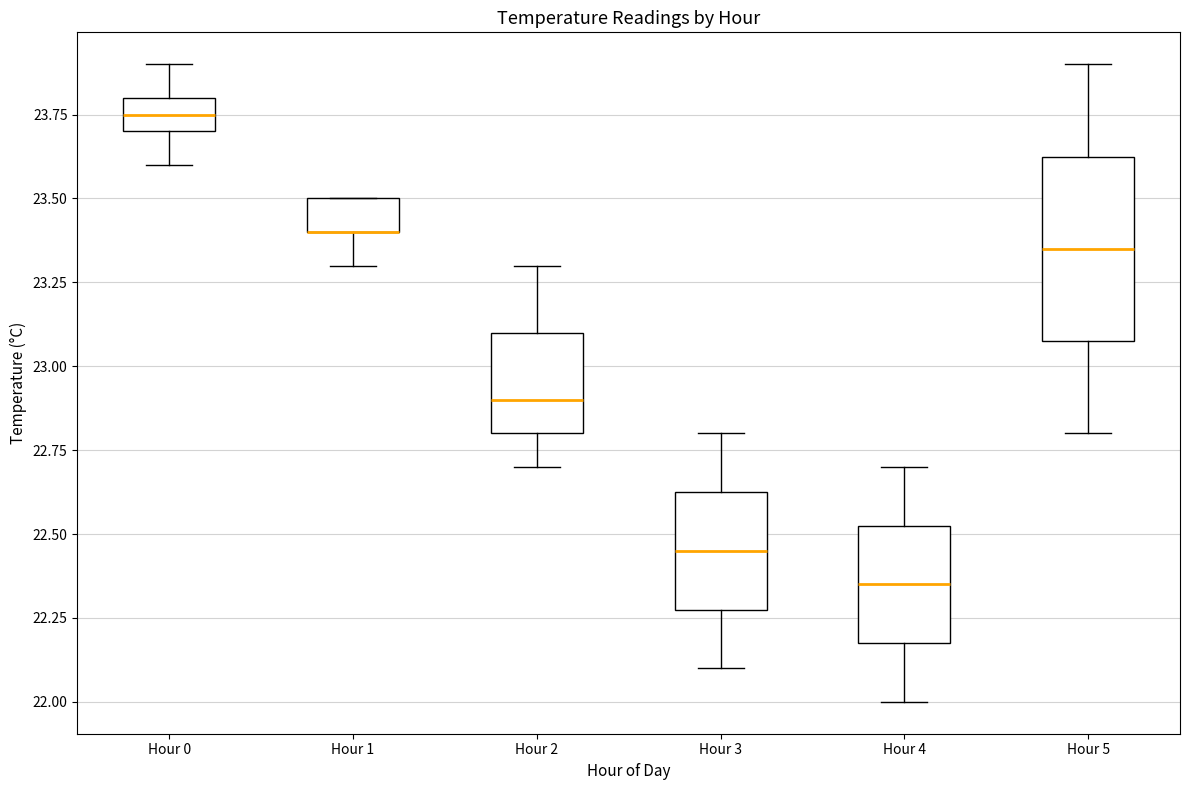

Reading left to right, read every box against the y-axis: the position of its median line, the range the box covers, and the ends of its whiskers. The values are not printed on the chart, so give them approximately, as read against the axis.

Hour 0: median 23.75, box 23.70 to 23.80, whiskers 23.60 to 23.90
Hour 1: median 23.40 (drawn on the box's lower edge), box 23.40 to 23.50, whiskers 23.30 to 23.50
Hour 2: median 22.90, box 22.80 to 23.10, whiskers 22.70 to 23.30
Hour 3: median 22.45, box 22.30 to 22.65, whiskers 22.10 to 22.80
Hour 4: median 22.35, box 22.20 to 22.55, whiskers 22.00 to 22.70
Hour 5: median 23.35, box 23.10 to 23.65, whiskers 22.80 to 23.90